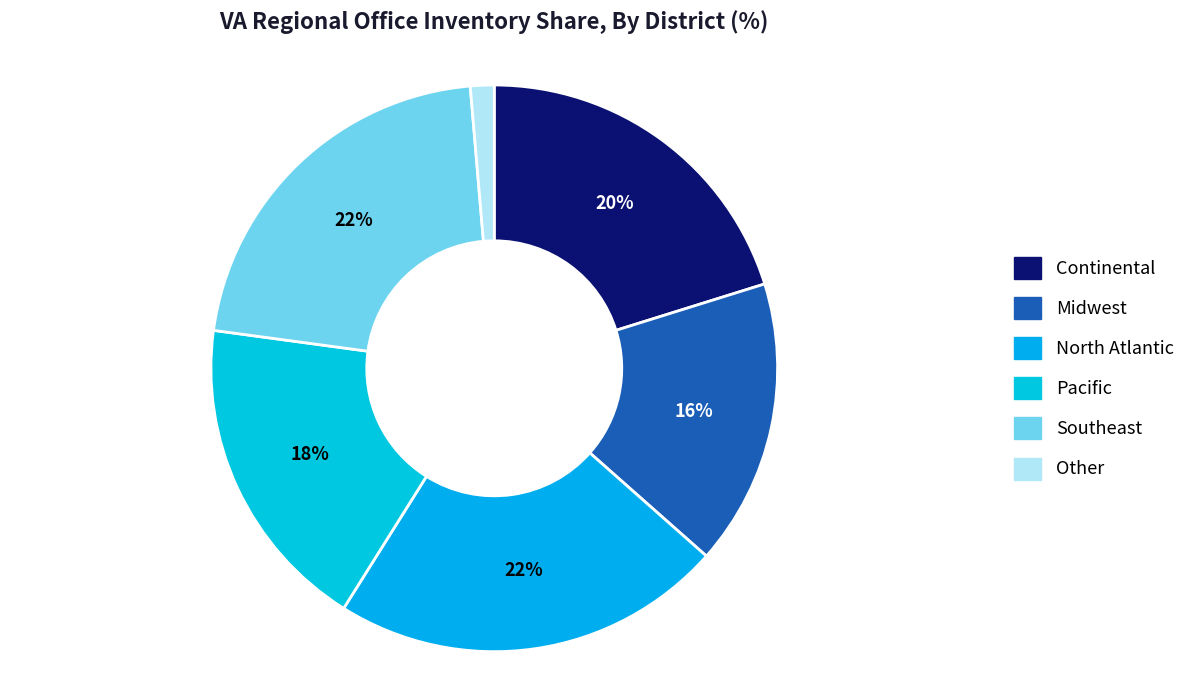

To the nearest percent, what is the combined percentage of Continental and Pacific?

38%